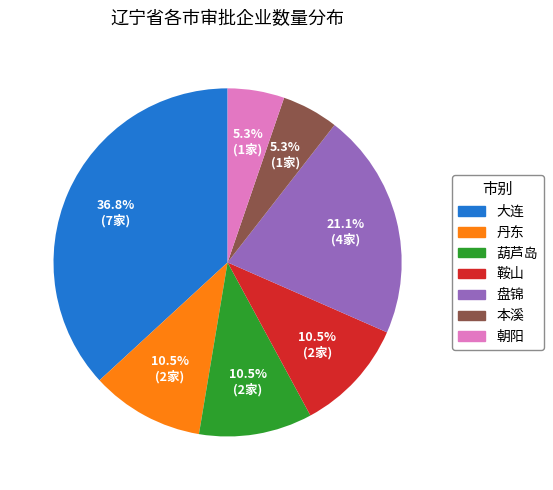

Which slice is the largest?

大连